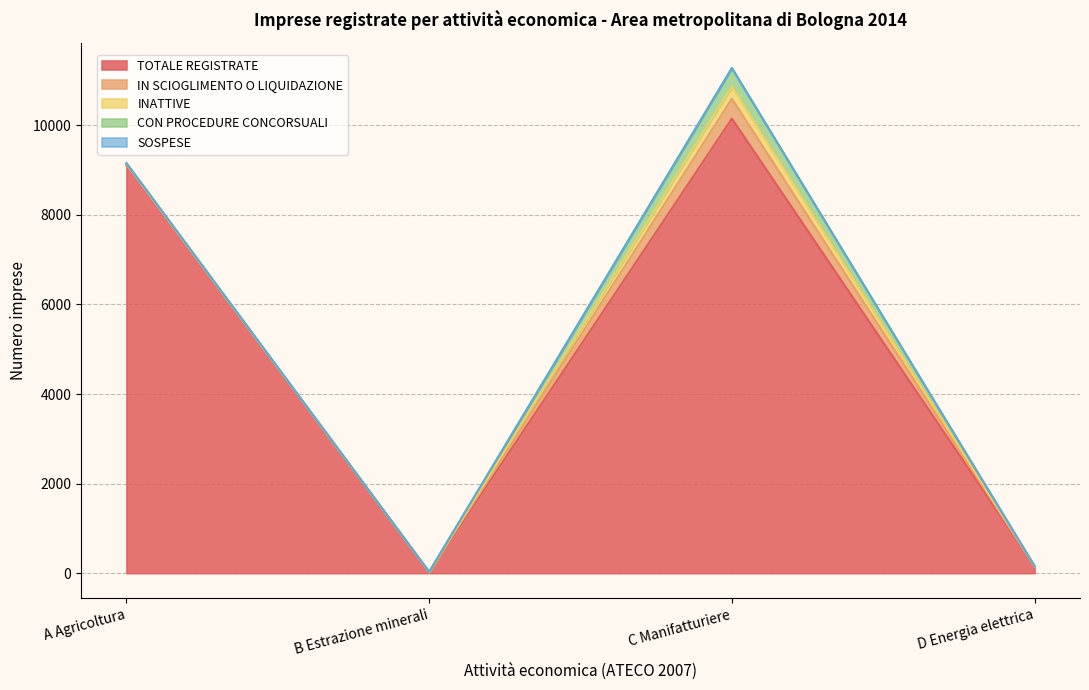

True or false: CON PROCEDURE CONCORSUALI has a value of 2 at D Energia elettrica.

True